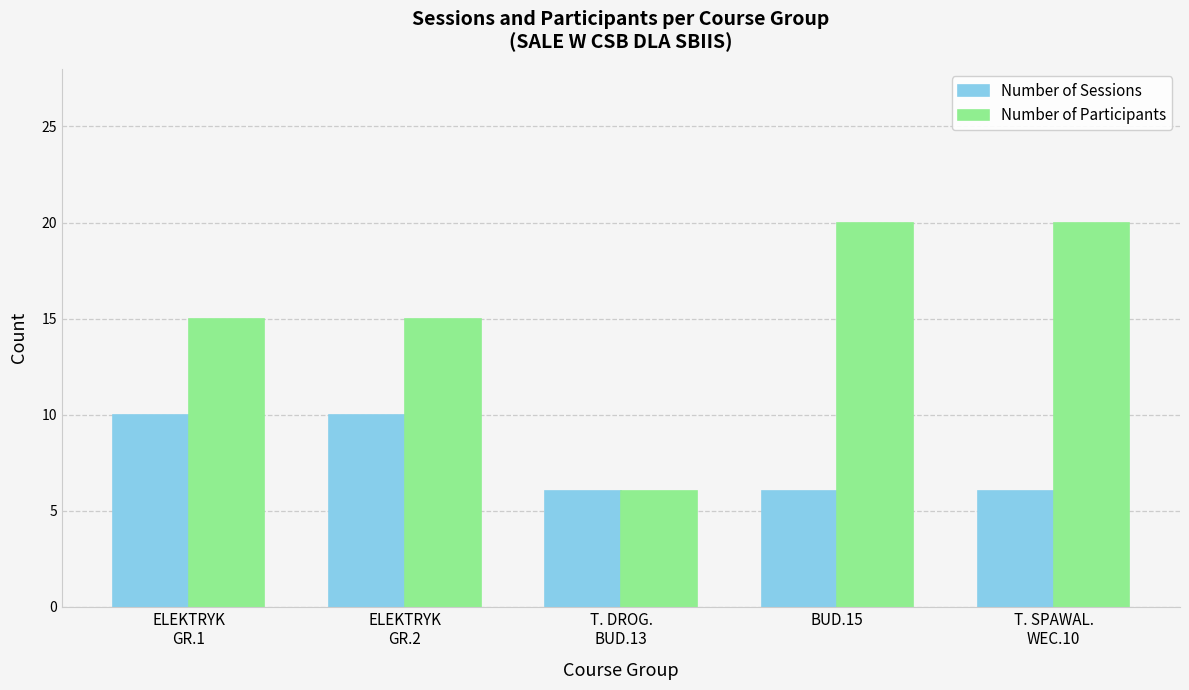

Which series has the widest spread of values?

Number of Participants